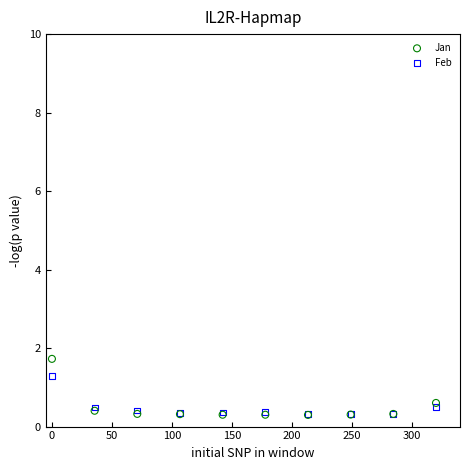

What are all the series names shown in the legend?

Jan, Feb